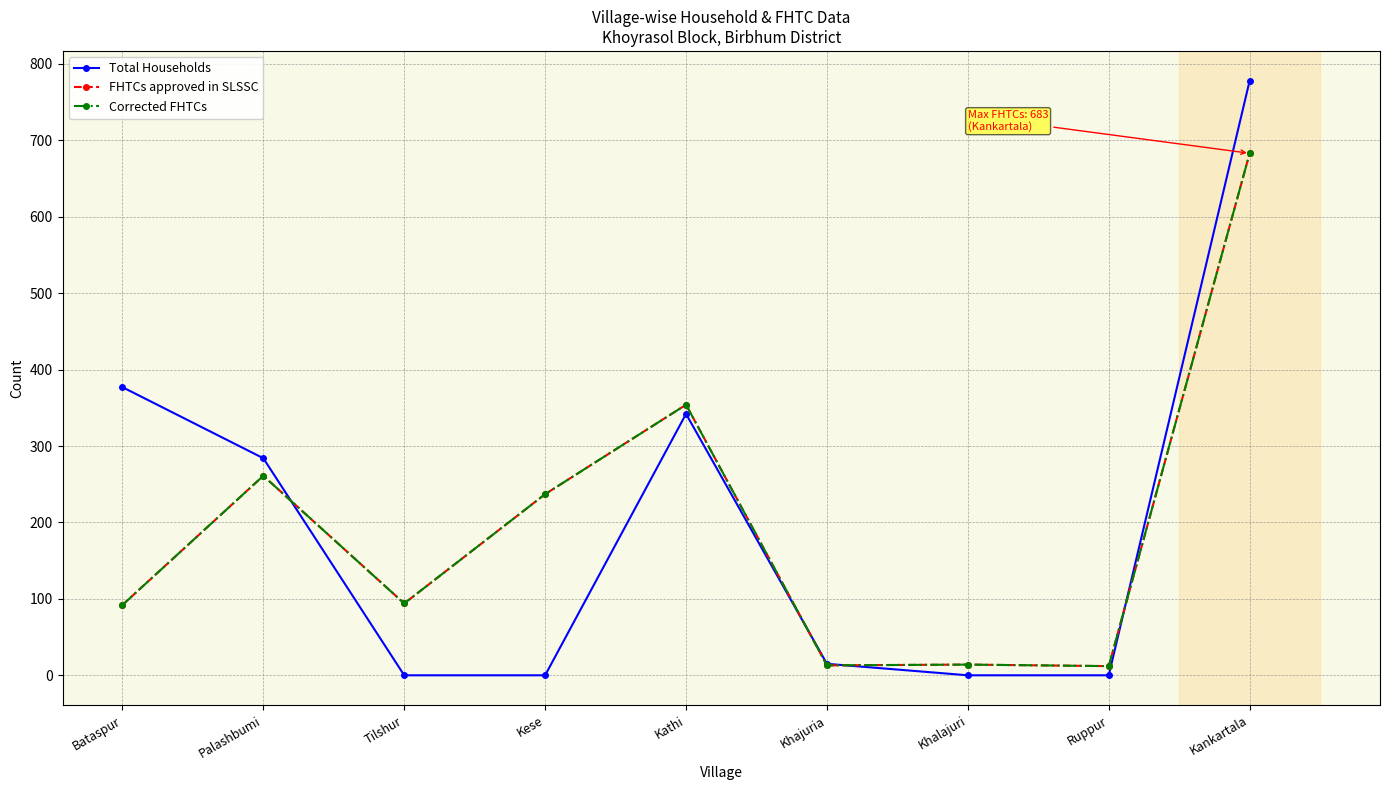

What is the label of the 9th point from the right?

Bataspur